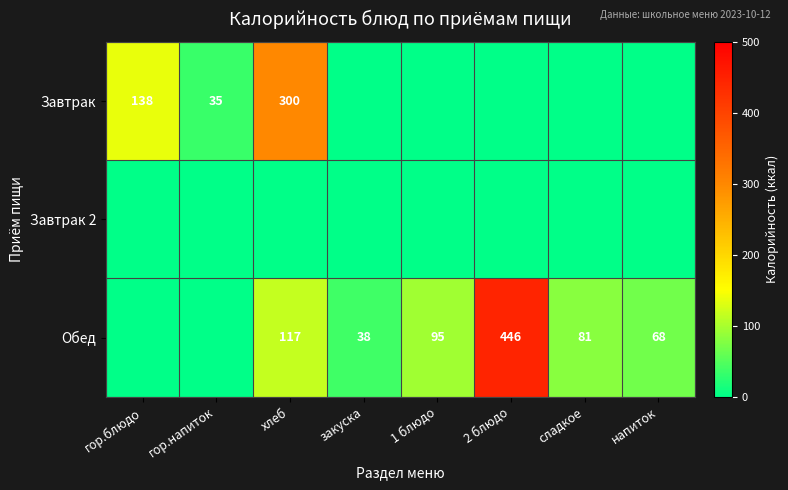

True or false: Завтрак has a value of 35 at гор.напиток.

True